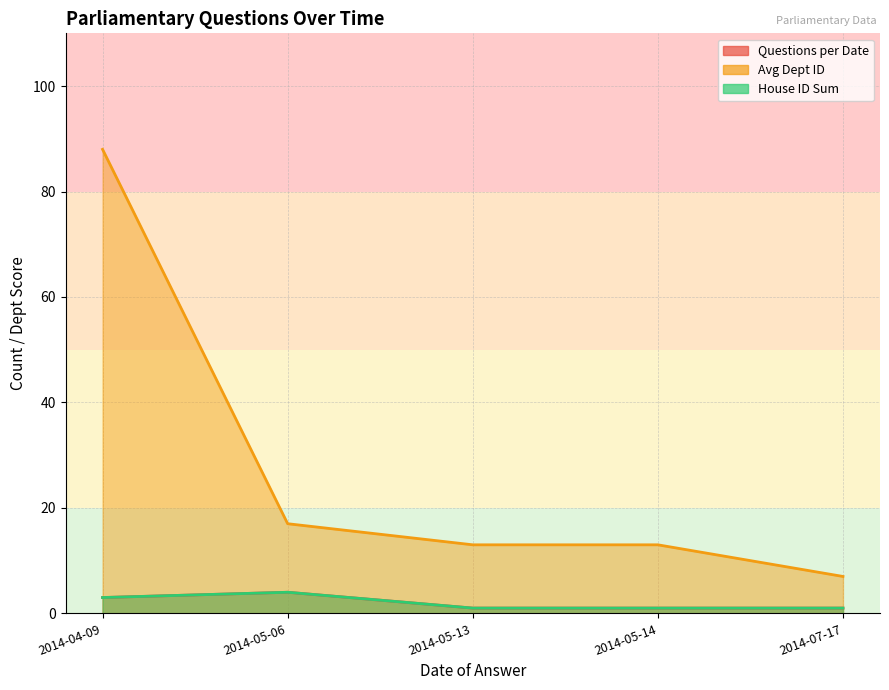

What is the total value across all series at 2014-05-13?

15